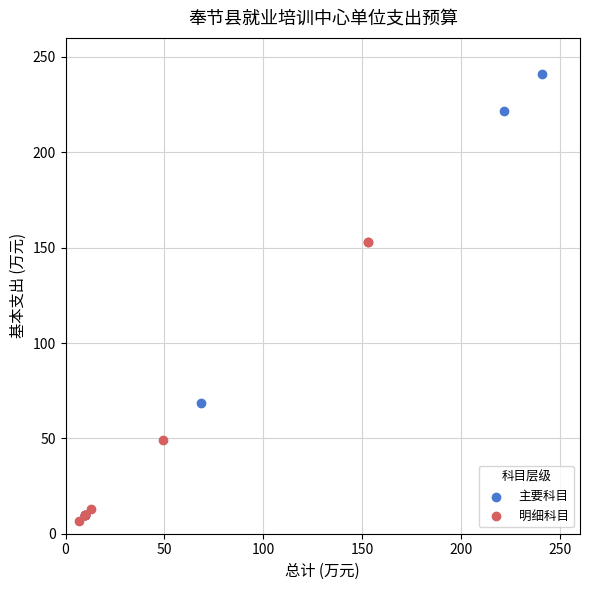

Which series has the widest spread of Y values?

主要科目